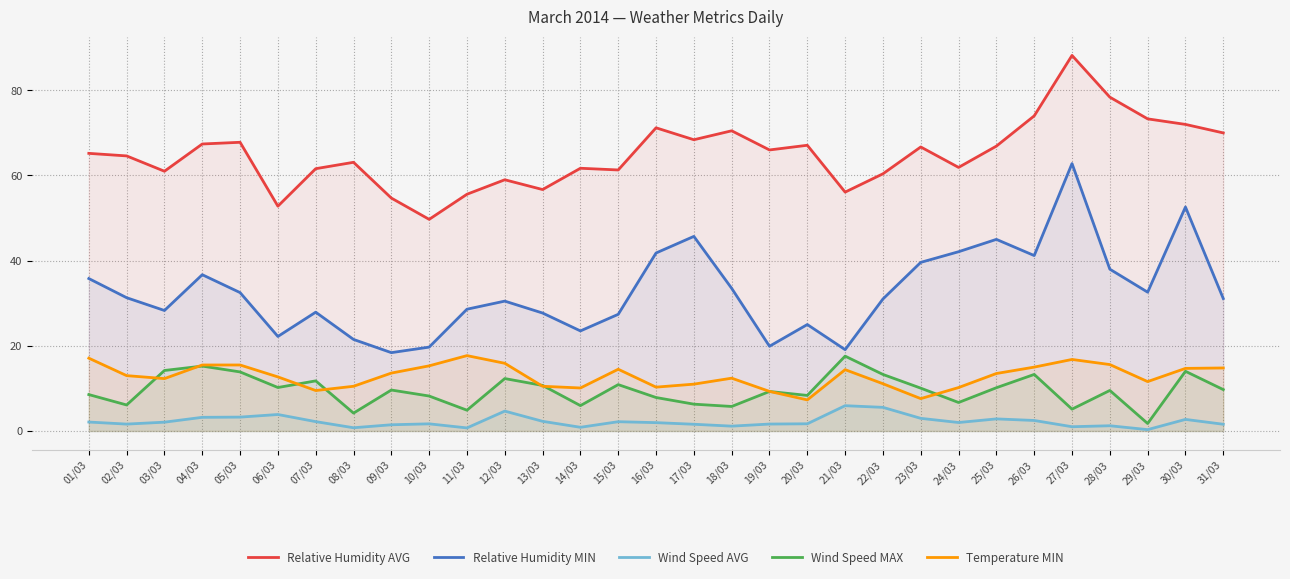

What is the minimum value for Wind Speed AVG?

0.3